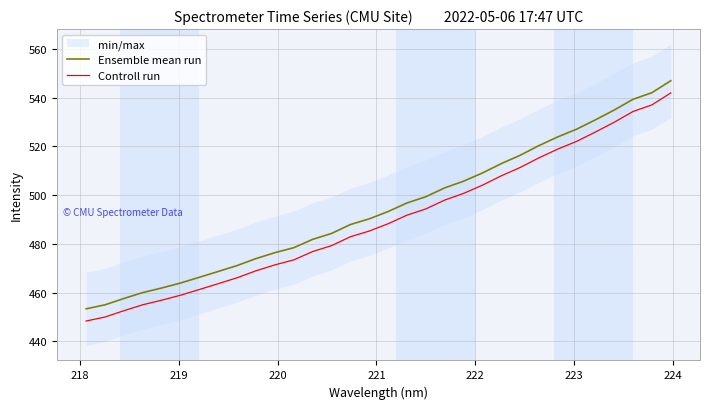

True or false: Controll run and Ensemble mean run intersect in this chart.

False